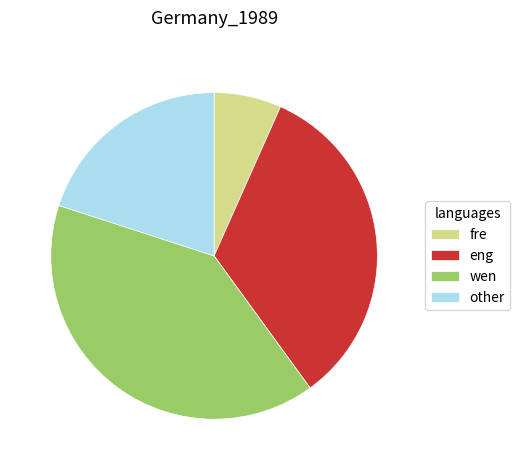

What is the ratio of the value at eng to the value at fre?

5.0